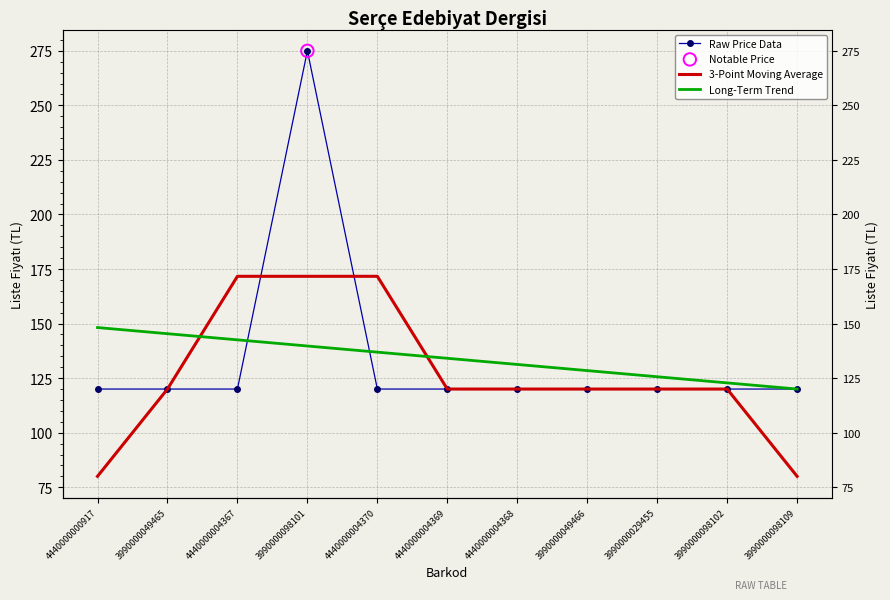

Which series reaches the minimum Y coordinate?

3-Point Moving Average